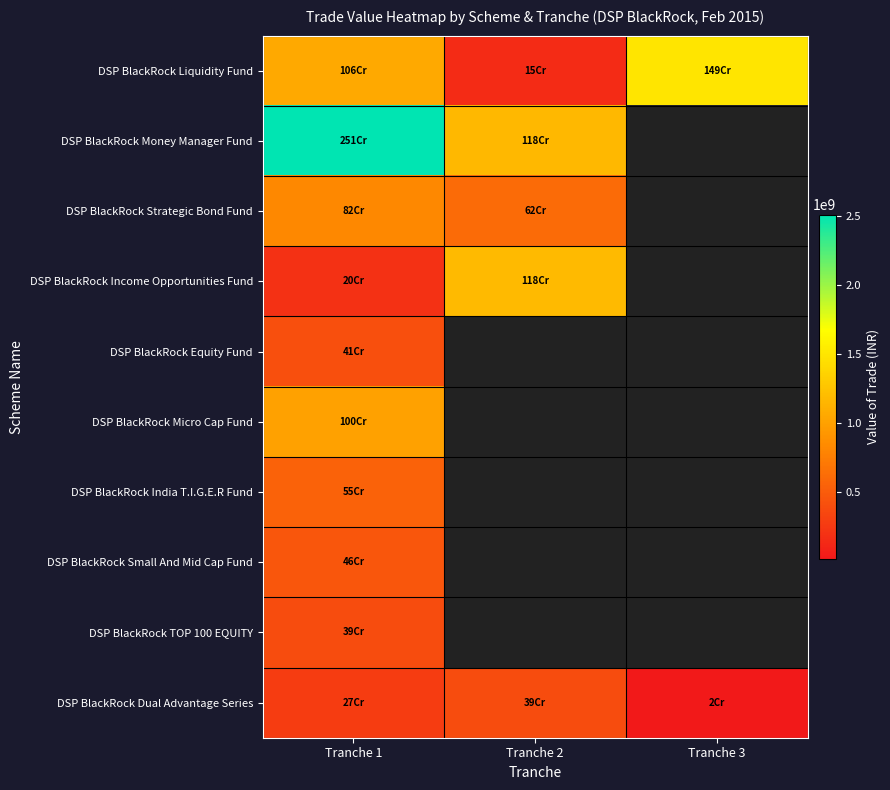

Where is DSP BlackRock India T.I.G.E.R Fund nearest to the value 547384374?

Tranche 1